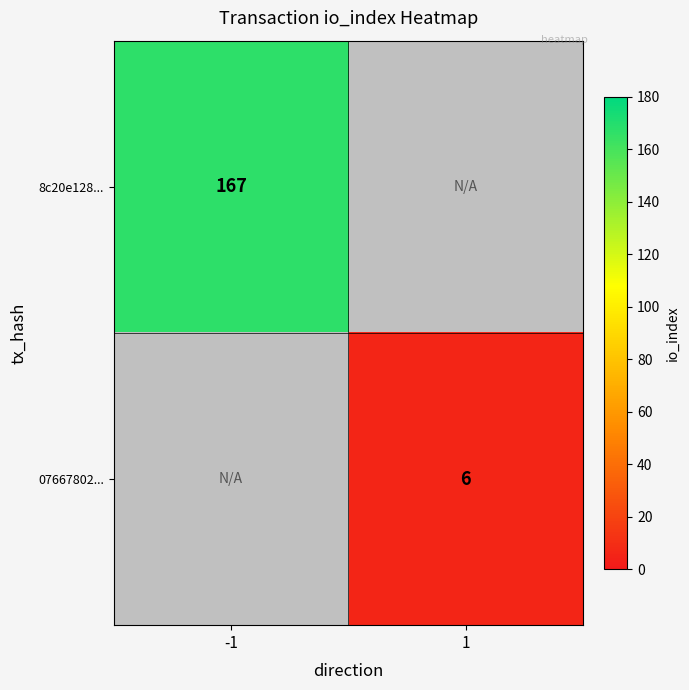

Is it true that 8c20e128... equals 167 at -1?

True